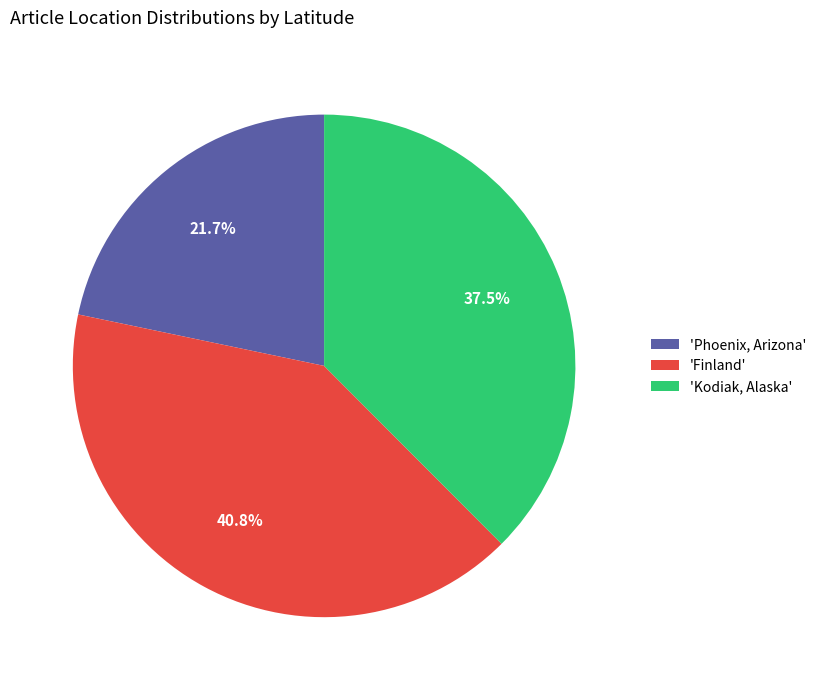

Is the sum of 'Finland' and 'Kodiak, Alaska' greater than half?

Yes